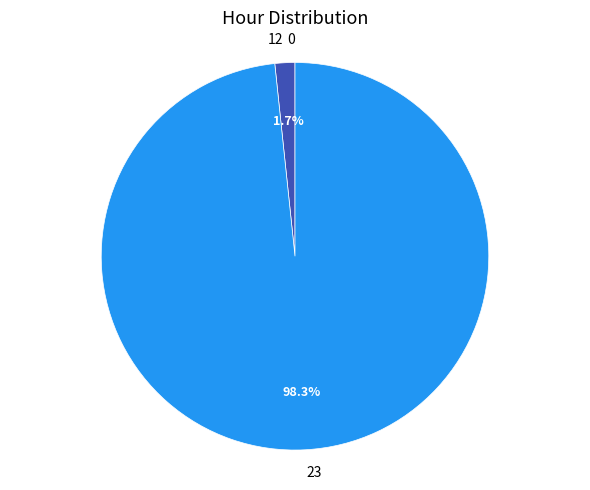

Is there any slice that represents more than half of the pie?

Yes